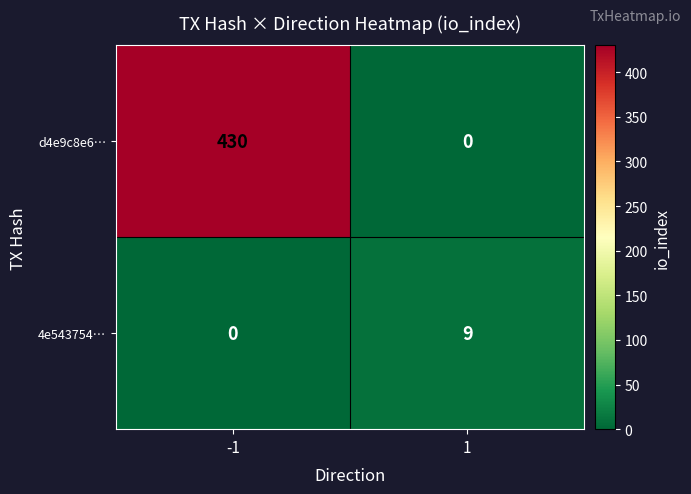

Reading left to right, extract all data points from this chart.

d4e9c8e6…: 430	0
4e543754…: 0	9